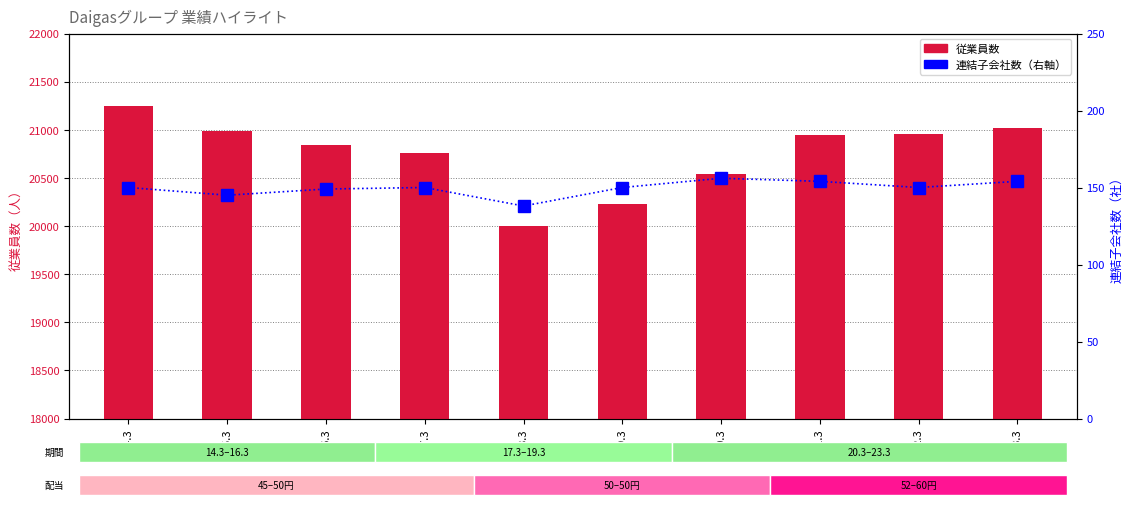

What is the approximate value of 従業員数 at 19.3, to the nearest 100?

20200